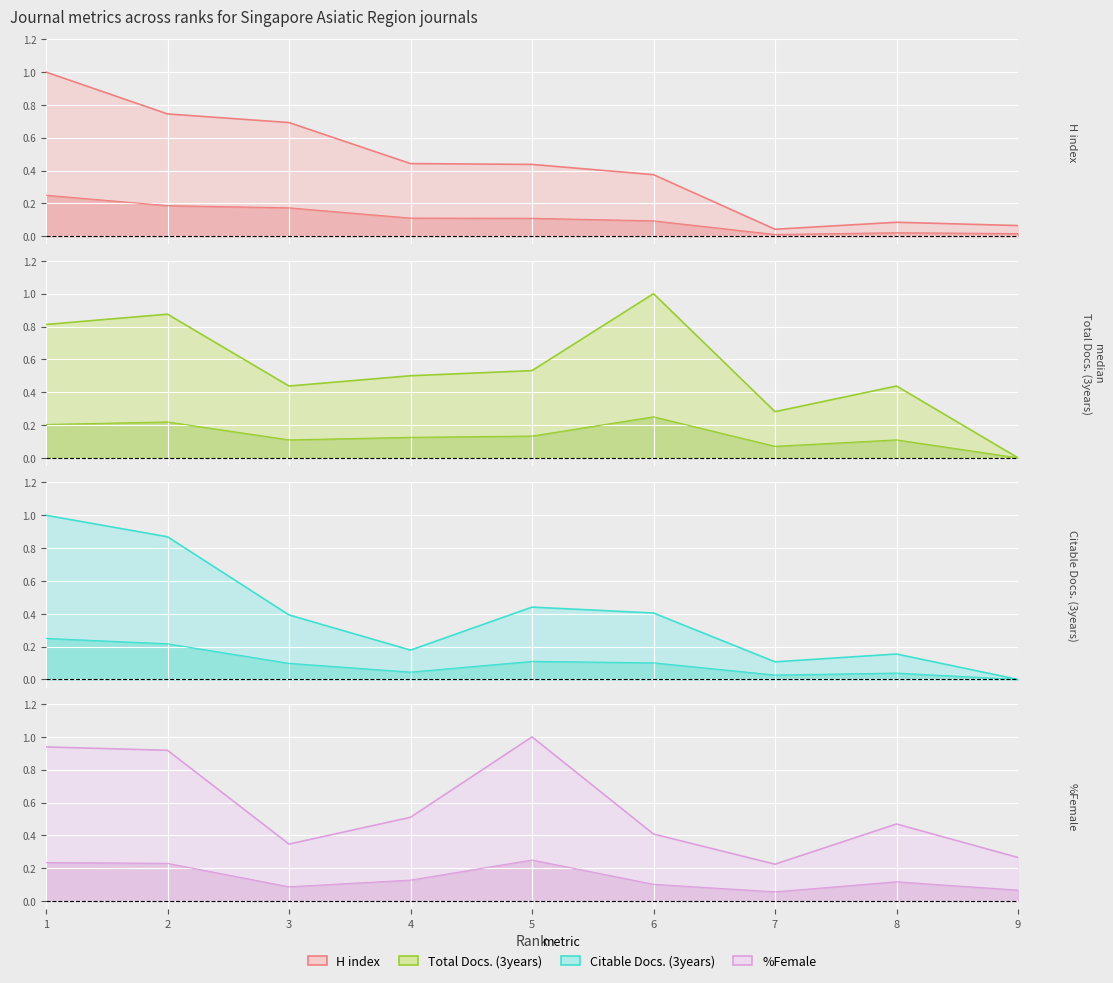

List the labels in order of %Female value, smallest first.

7, 9, 3, 6, 8, 4, 2, 1, 5